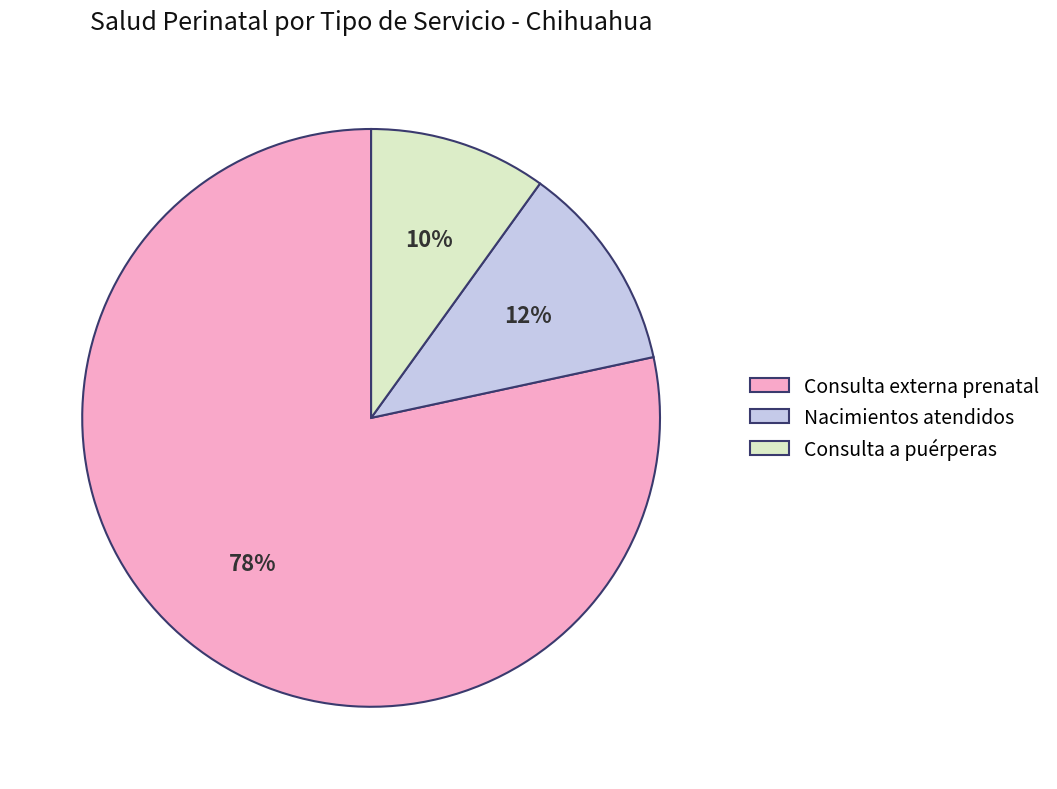

Count the number of slices in the pie.

3